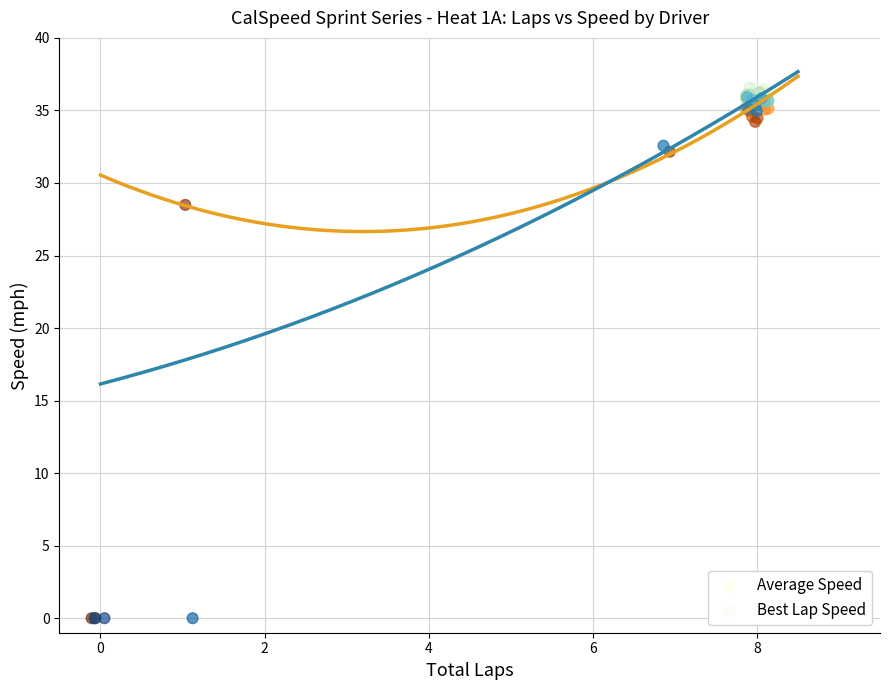

Which series has the widest spread of Y values?

Best Lap Speed